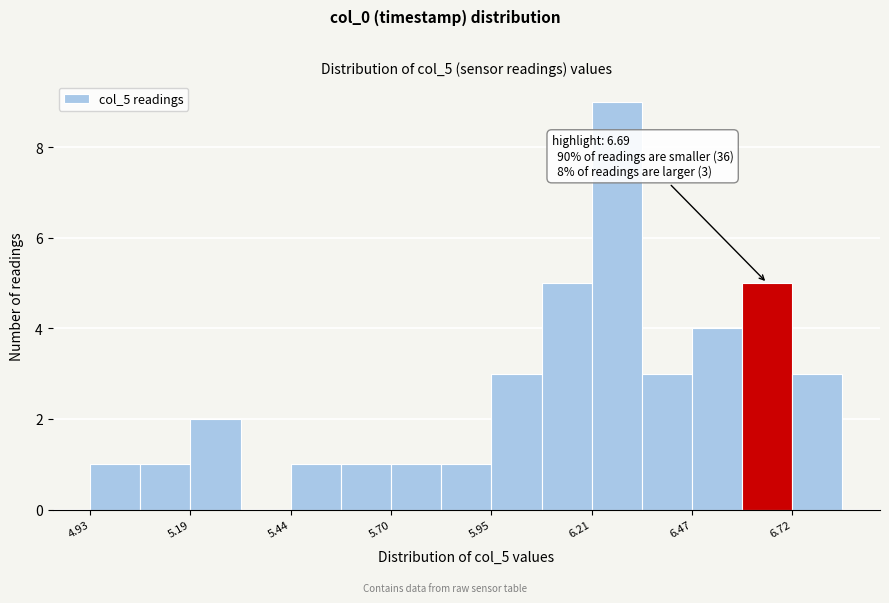

Around what value on the x-axis is the tallest bar? Give the approximate position of its centre, as read against the axis.

6.25